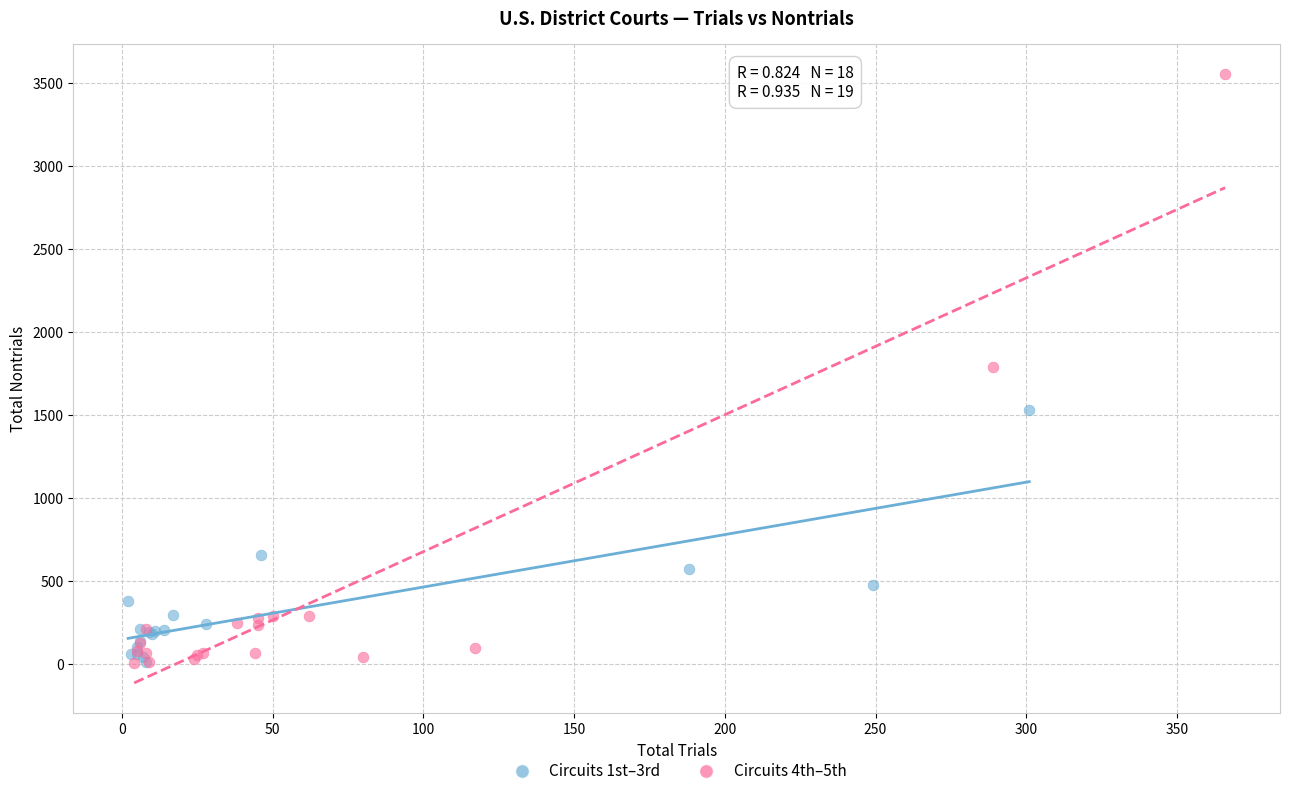

What are all the series names shown in the legend?

Circuits 1st–3rd, Circuits 4th–5th